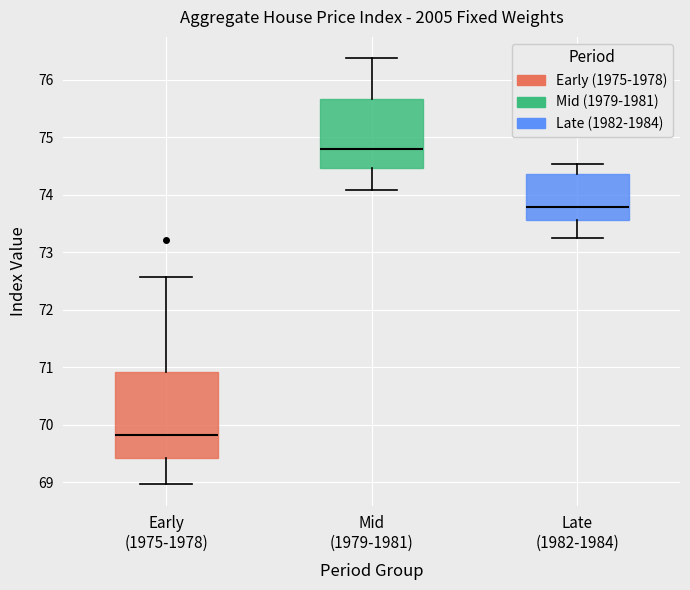

Where is the lower edge of the box for Mid (1979-1981) on the y-axis? The values are not printed on the chart, so give them approximately, as read against the axis.

74.5